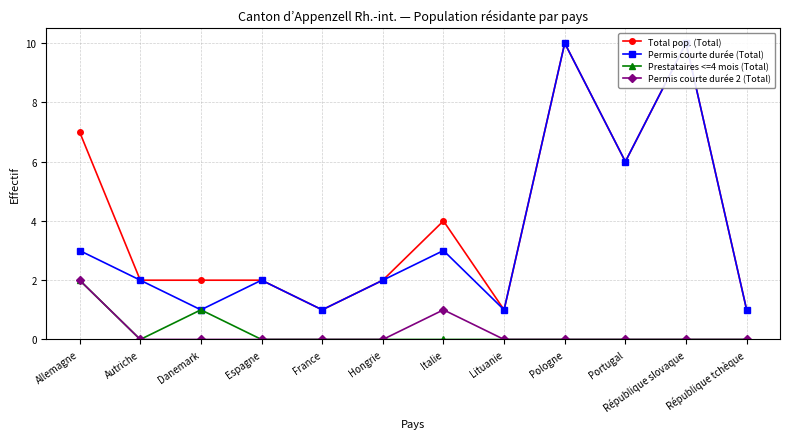

Which series has the largest range (max minus min)?

Total pop. (Total)